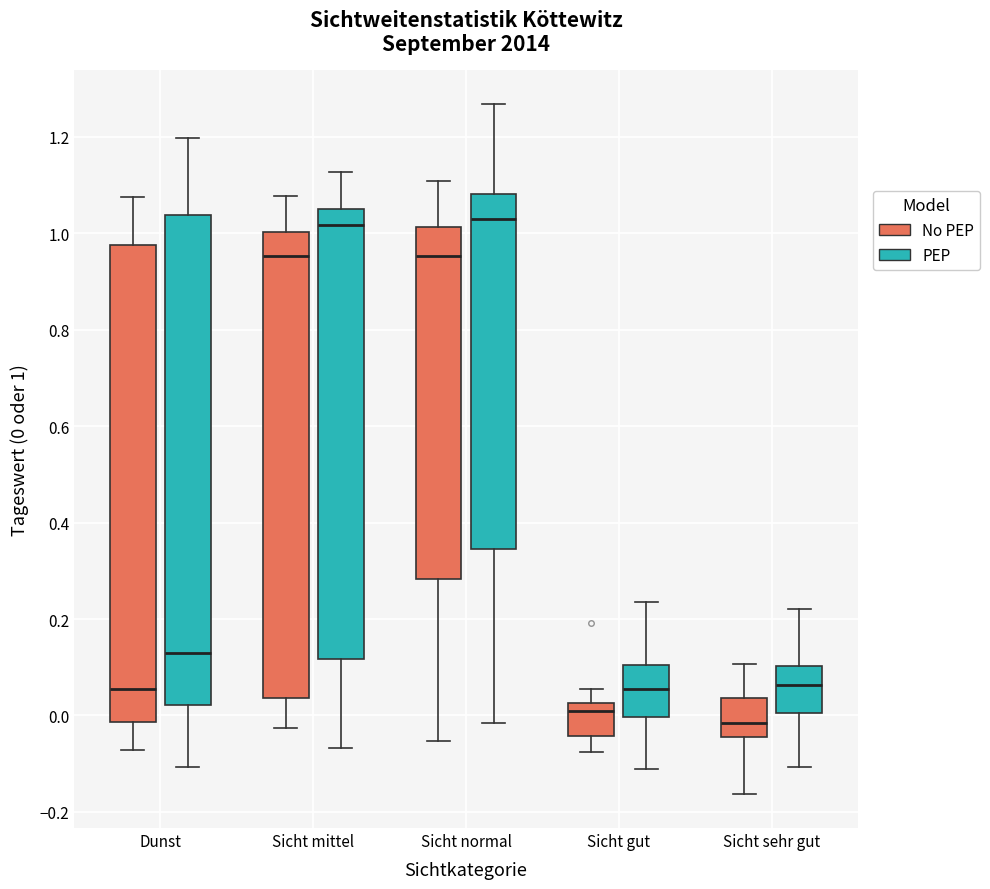

Reading left to right, transcribe this box plot: for each box, give where its median line is, the range the box spans, and where its two whiskers end, as read against the y-axis. The values are not printed on the chart, so give them approximately, as read against the axis.

Dunst (No PEP): median 0.06, box -0.02 to 0.98, whiskers -0.08 to 1.08
Dunst (PEP): median 0.14, box 0.02 to 1.04, whiskers -0.10 to 1.20
Sicht mittel (No PEP): median 0.96, box 0.04 to 1.00, whiskers -0.02 to 1.08
Sicht mittel (PEP): median 1.02, box 0.12 to 1.04, whiskers -0.06 to 1.12
Sicht normal (No PEP): median 0.96, box 0.28 to 1.02, whiskers -0.06 to 1.10
Sicht normal (PEP): median 1.02, box 0.34 to 1.08, whiskers -0.02 to 1.26
Sicht gut (No PEP): median 0.00, box -0.04 to 0.02, whiskers -0.08 to 0.06
Sicht gut (PEP): median 0.06, box 0.00 to 0.10, whiskers -0.12 to 0.24
Sicht sehr gut (No PEP): median -0.02, box -0.04 to 0.04, whiskers -0.16 to 0.10
Sicht sehr gut (PEP): median 0.06, box 0.00 to 0.10, whiskers -0.10 to 0.22